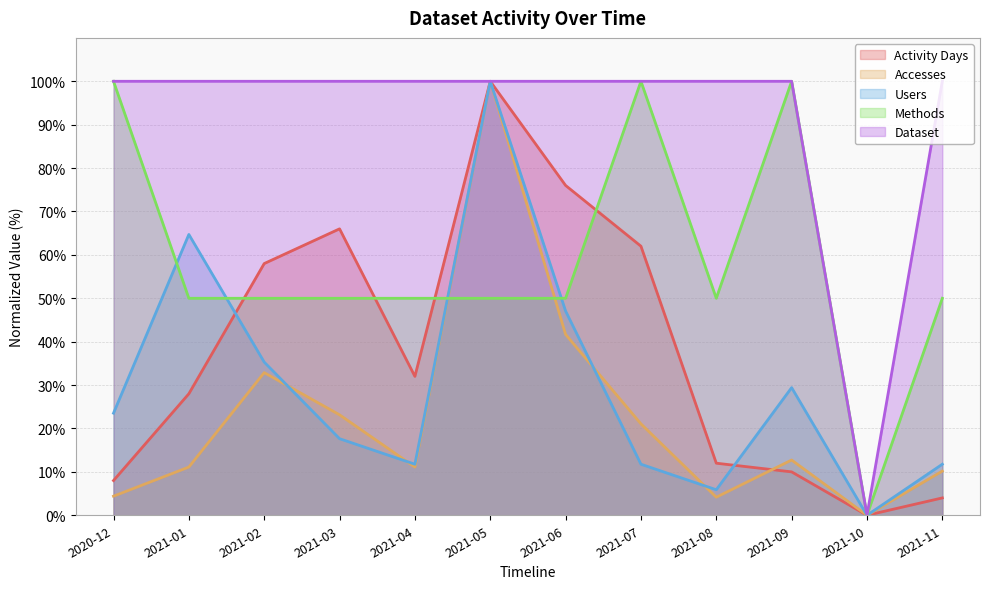

What is the sum of the Dataset values at 2021-04 and 2020-12?

200.0